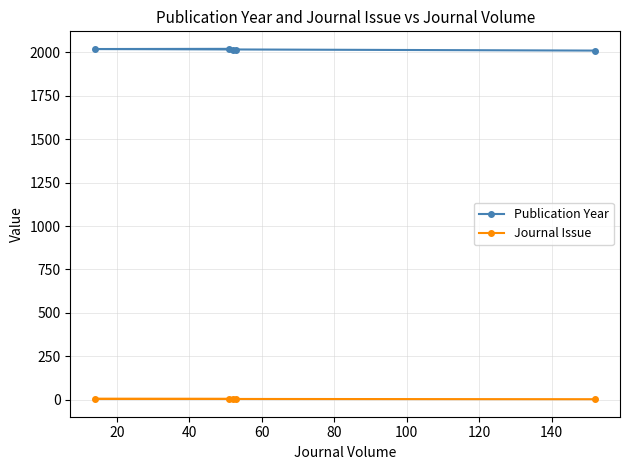

How many values in the Publication Year series exceed 2017?

2